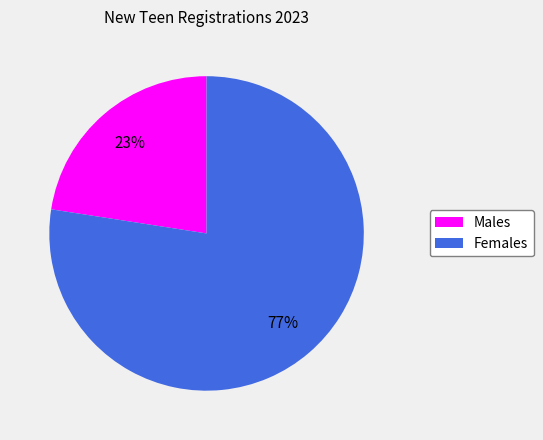

Which category has the biggest portion of the pie?

Females